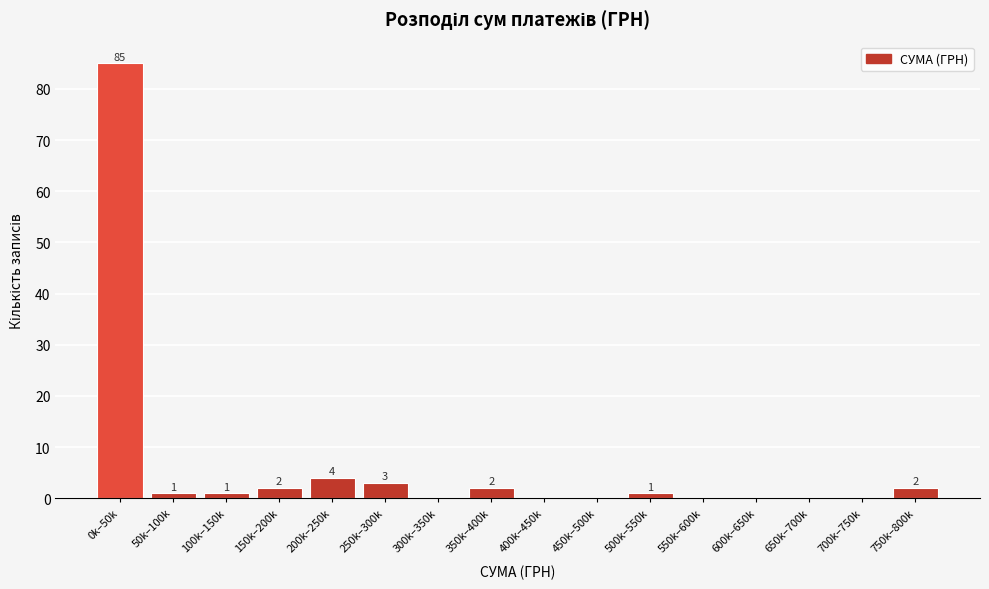

Reading left to right, list all the values displayed in this chart.

0k–50k=85	50k–100k=1	100k–150k=1	150k–200k=2	200k–250k=4	250k–300k=3	300k–350k=0	350k–400k=2	400k–450k=0	450k–500k=0	500k–550k=1	550k–600k=0	600k–650k=0	650k–700k=0	700k–750k=0	750k–800k=2